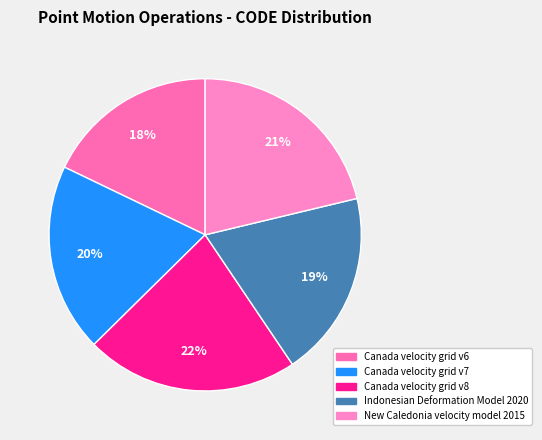

Does any single category account for the majority?

No